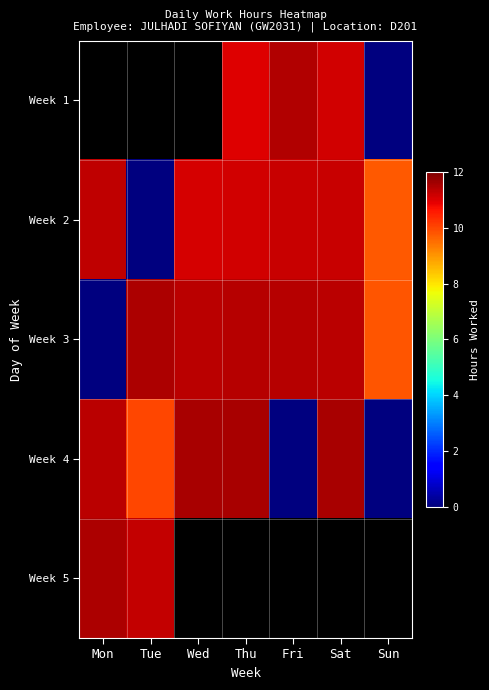

How many data points does each series have?

7